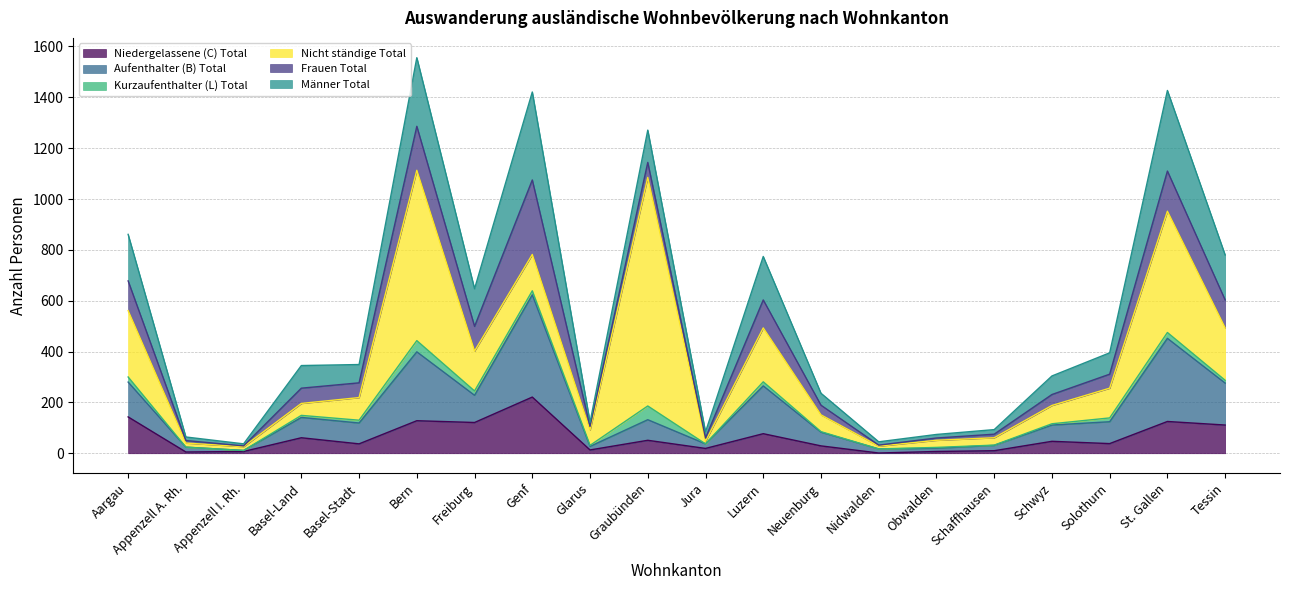

What is the difference between the highest and lowest values at Luzern?

204